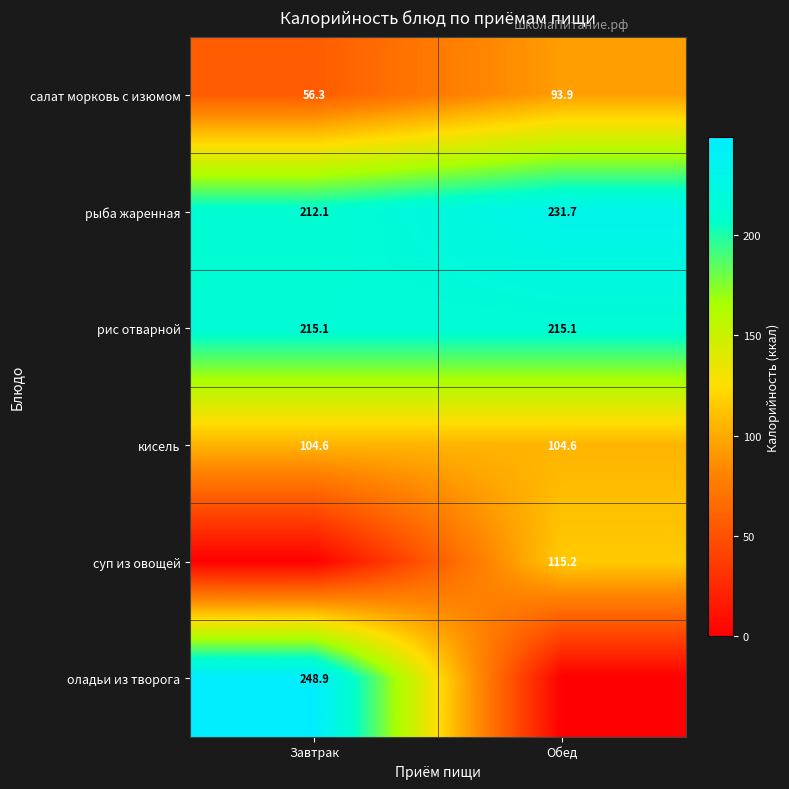

Is the value of рыба жаренная at Завтрак greater than the value of кисель at Завтрак?

Yes